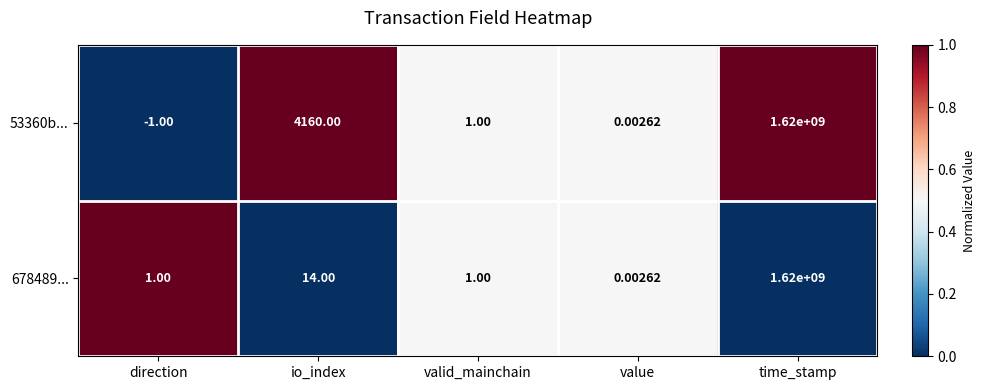

At how many categories does at least one series exceed 0?

5